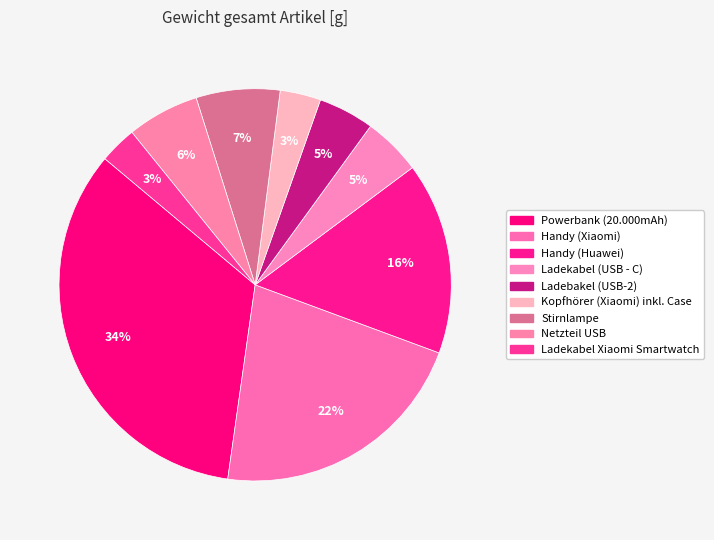

How many segments does this pie chart have?

9